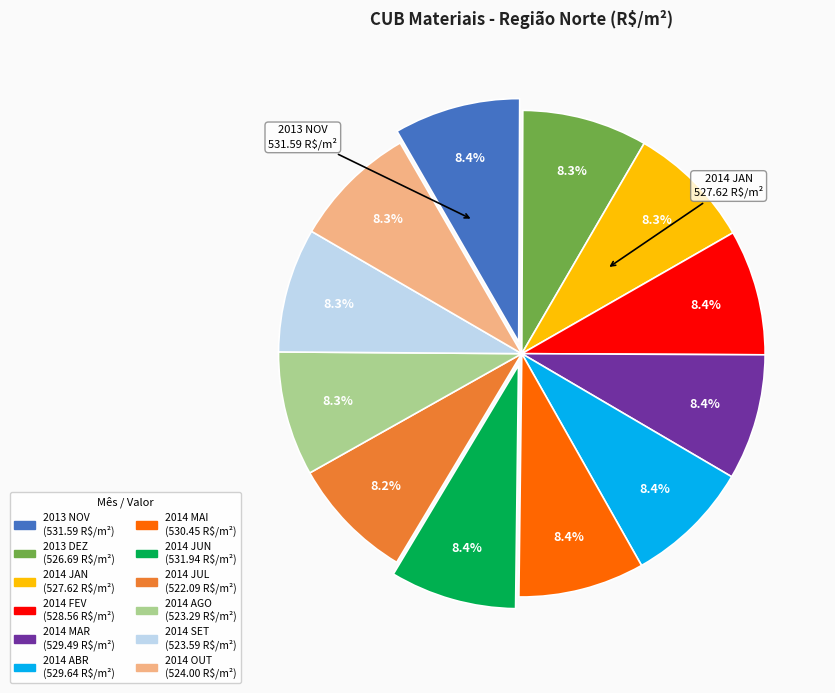

What percentage is the 2014 MAI slice, to the nearest percent?

8%